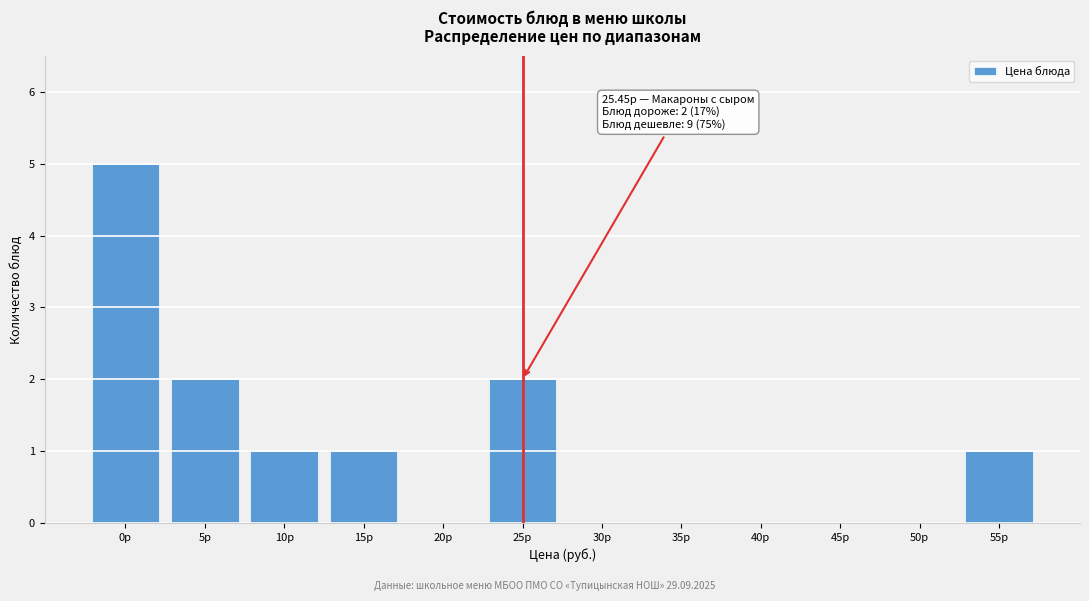

Reading right to left, transcribe all the data shown in this chart.

55р=1	50р=0	45р=0	40р=0	35р=0	30р=0	25р=2	20р=0	15р=1	10р=1	5р=2	0р=5